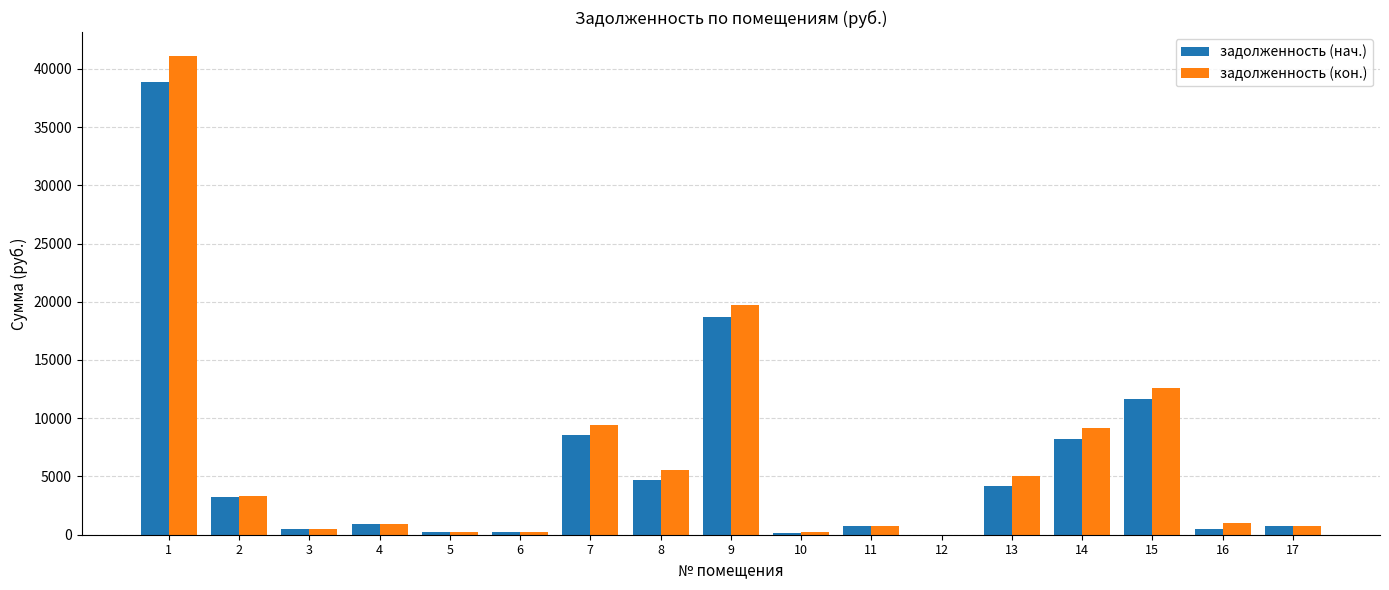

The value of задолженность (кон.) at 14 is 1967.9. True or false?

False